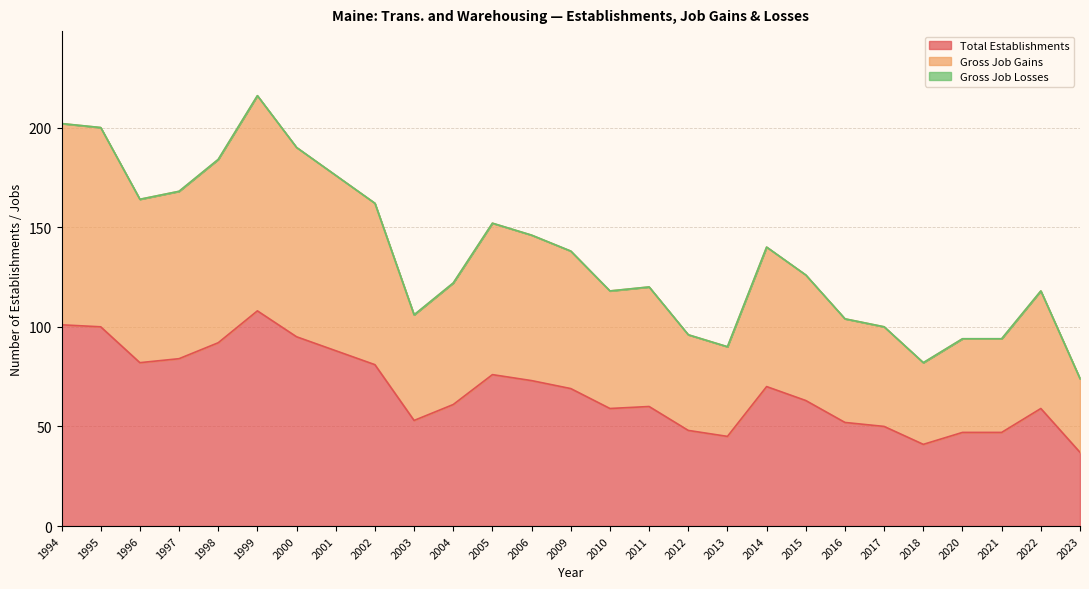

Reading right to left, transcribe all the data shown in this chart.

Total Establishments: 37	59	47	47	41	50	52	63	70	45	48	60	59	69	73	76	61	53	81	88	95	108	92	84	82	100	101
Gross Job Gains: 74	118	94	94	82	100	104	126	140	90	96	120	118	138	146	152	122	106	162	176	190	216	184	168	164	200	202